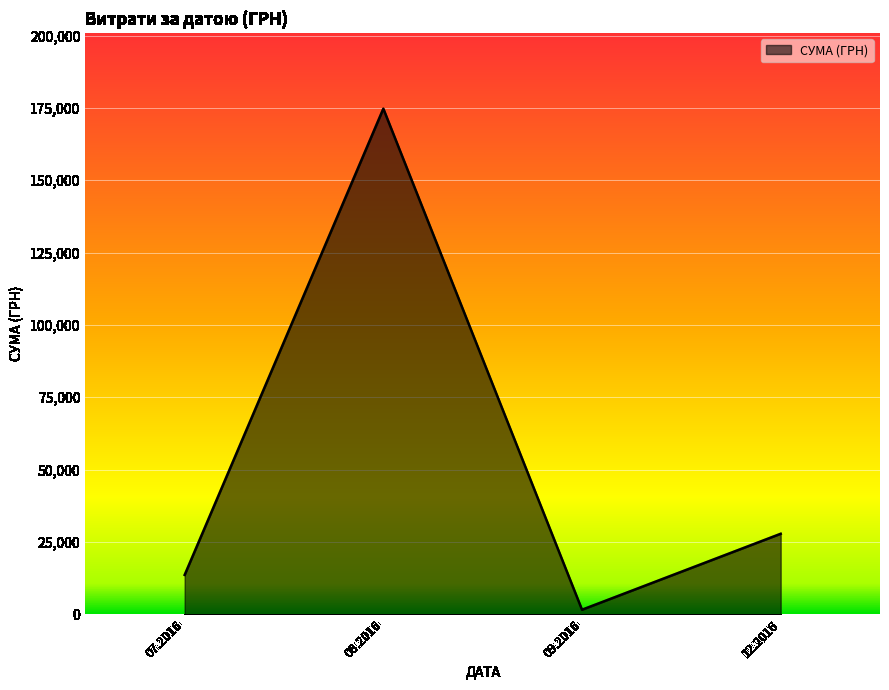

At which category does the chart reach its minimum across all series?

09.2016